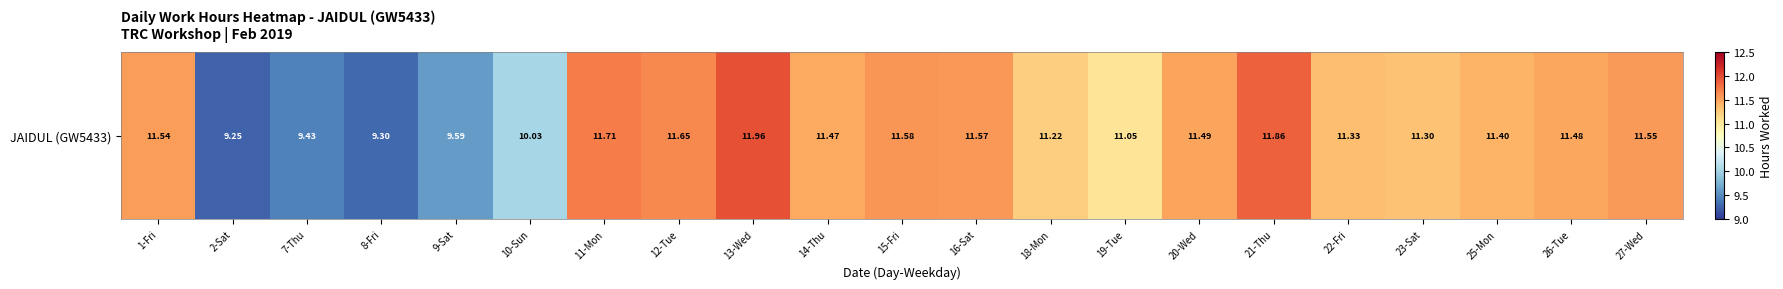

Reading left to right, transcribe all the data shown in this chart.

11.5	9.2	9.4	9.3	9.6	10.0	11.7	11.7	12.0	11.5	11.6	11.6	11.2	11.1	11.5	11.9	11.3	11.3	11.4	11.5	11.6